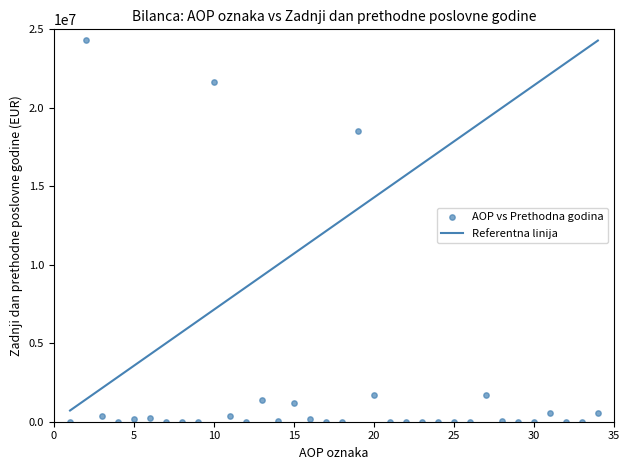

What Y value in the scatter plot is closest to 12145380?

18526532